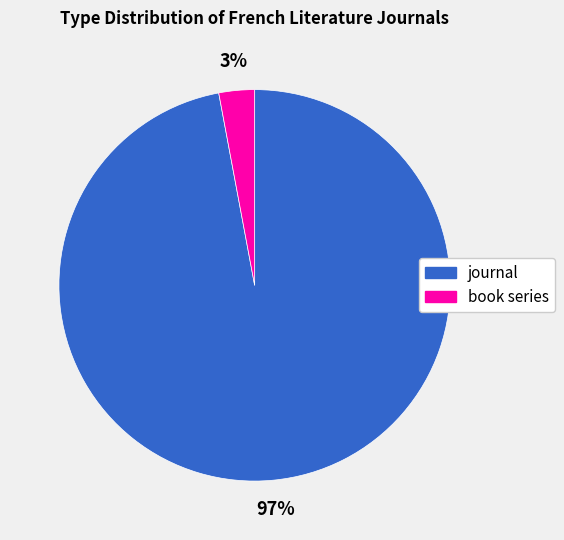

To the nearest percent, what percentage of the pie is journal?

97%